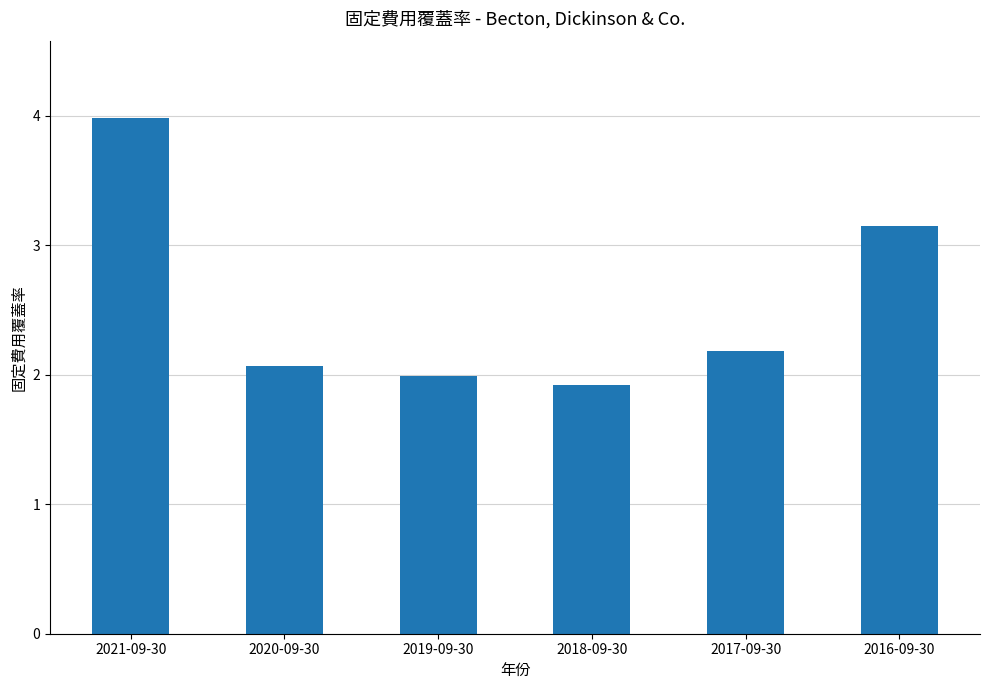

The value at 2019-09-30 is 2.0. True or false?

True